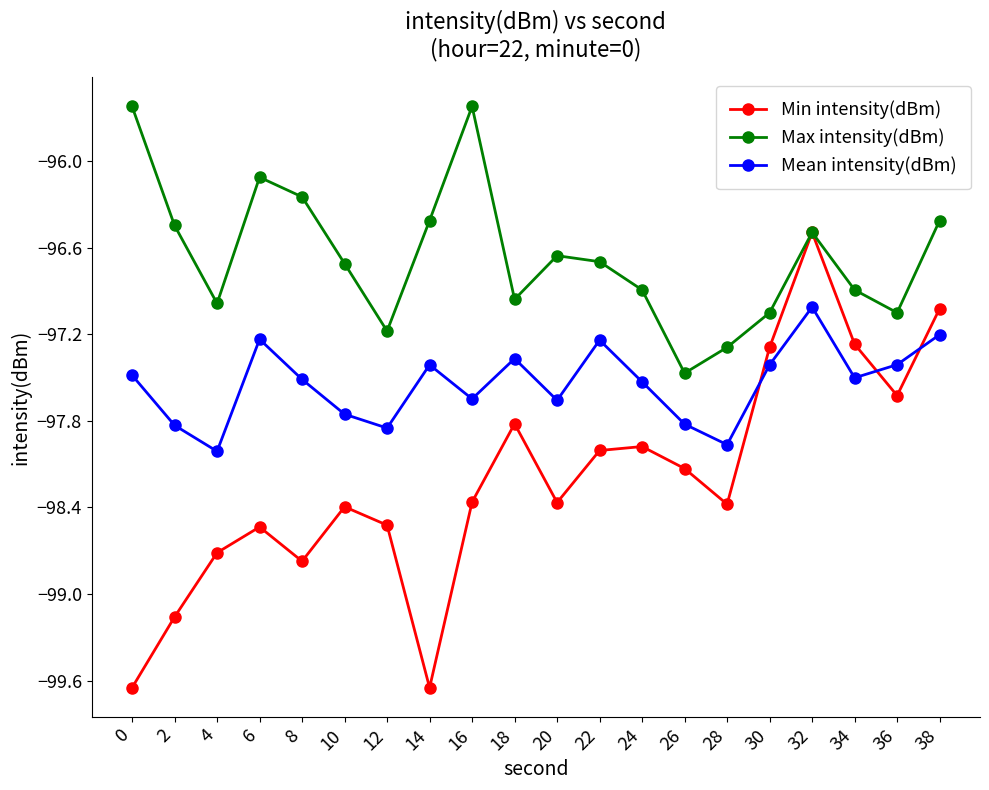

How many lines are shown in the chart?

3